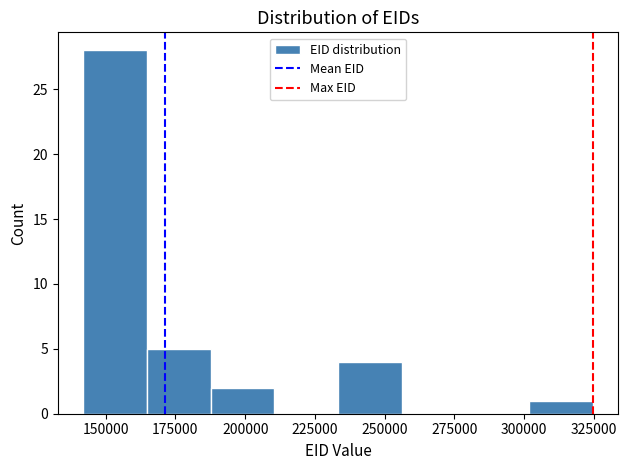

What is the height of the bar covering 300000 to 325000 on the x-axis? Neither the bar edges nor the heights are printed on the chart, so give them approximately, as read against the axes.

1